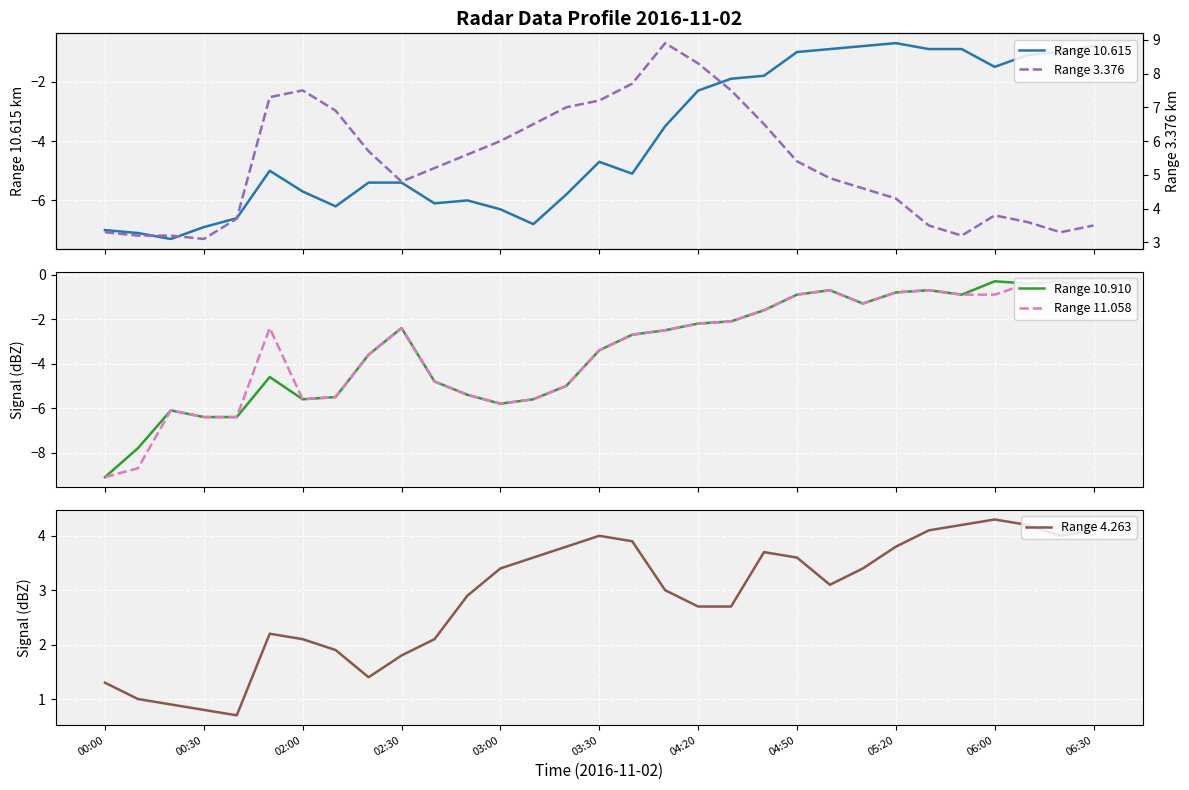

Which series has the largest range (max minus min)?

Range 10.910